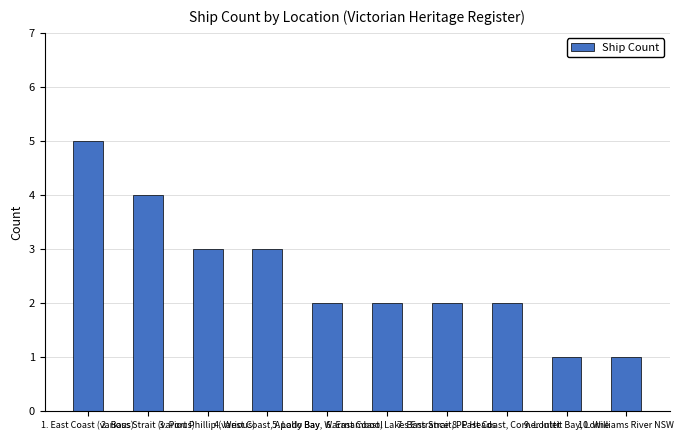

What is the difference between the maximum and second lowest values?

4